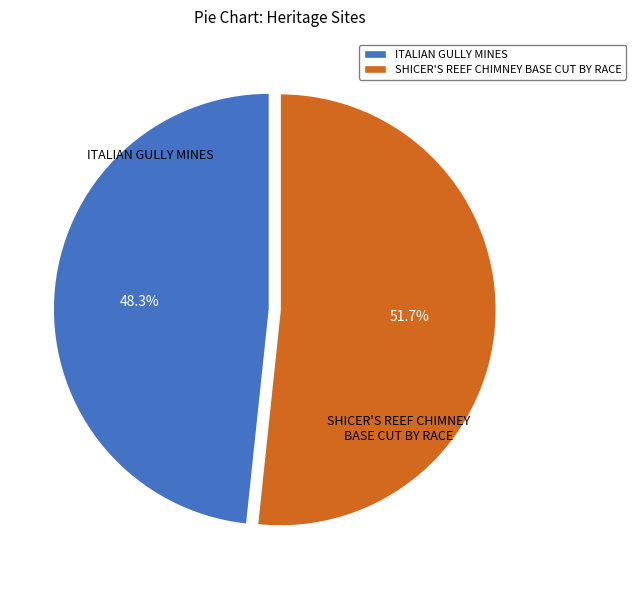

To the nearest percent, what is the average slice percentage?

50%